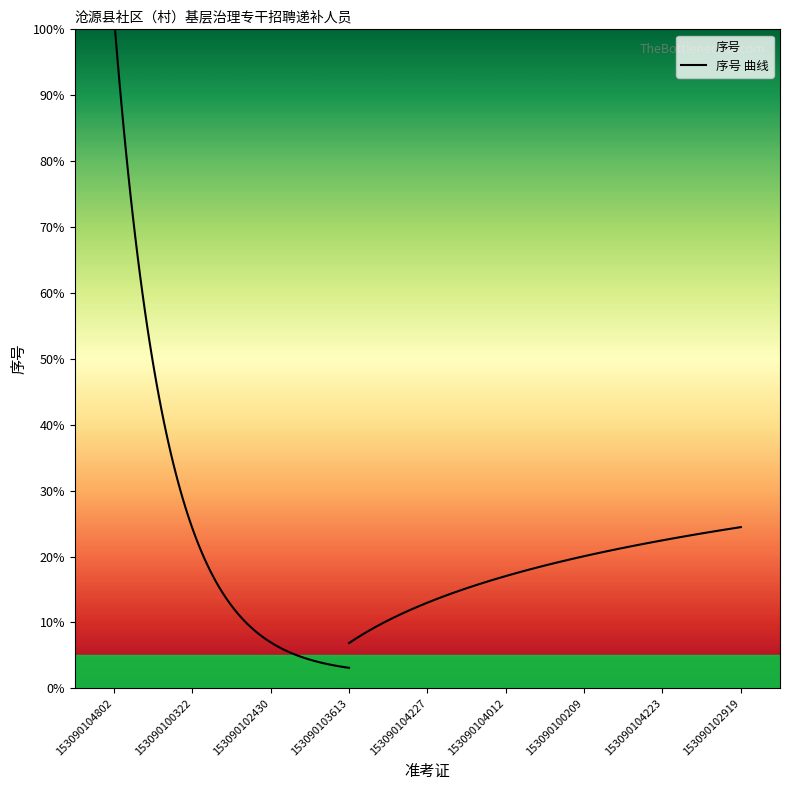

Count the values in the range 3 to 7.

5